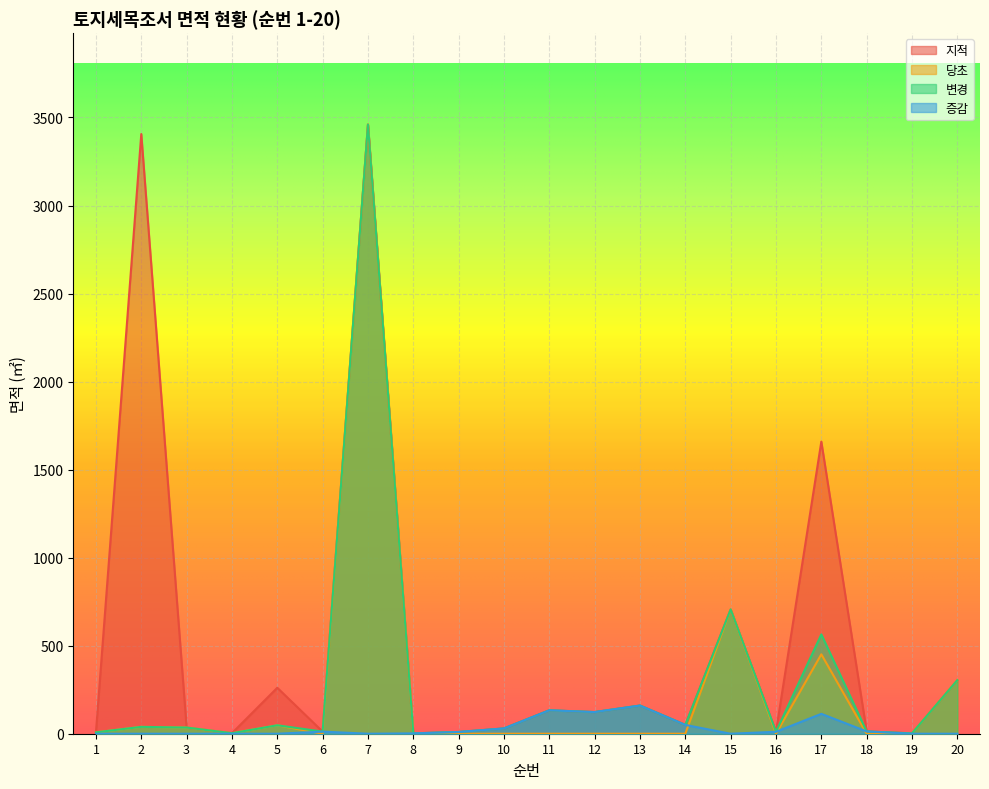

How many interior local peaks does the 지적 series have?

7